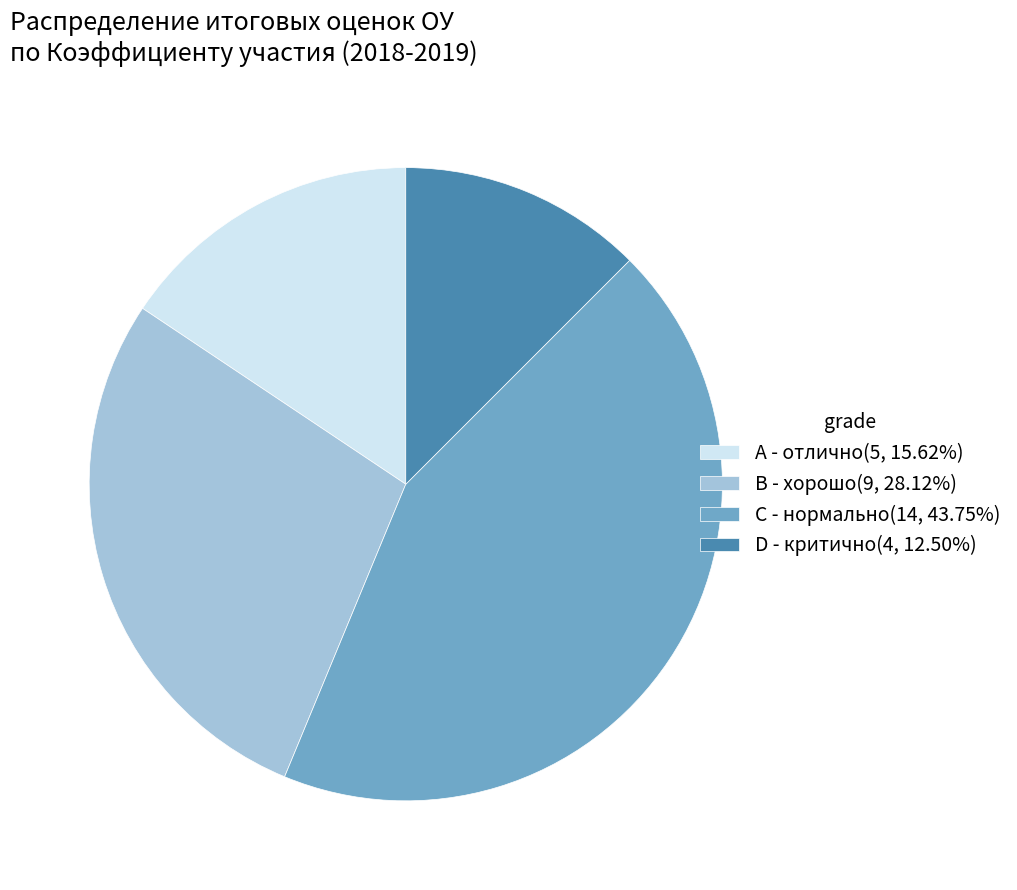

Is D - критично(4, 12.50%) the majority of the pie?

No